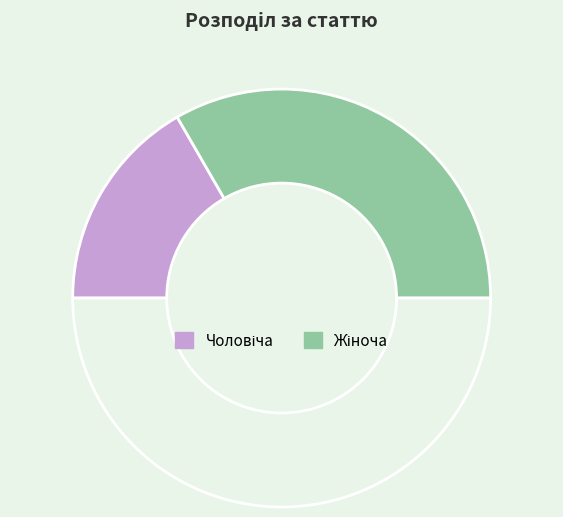

Rank the categories by value from highest to lowest.

Жіноча, Чоловіча